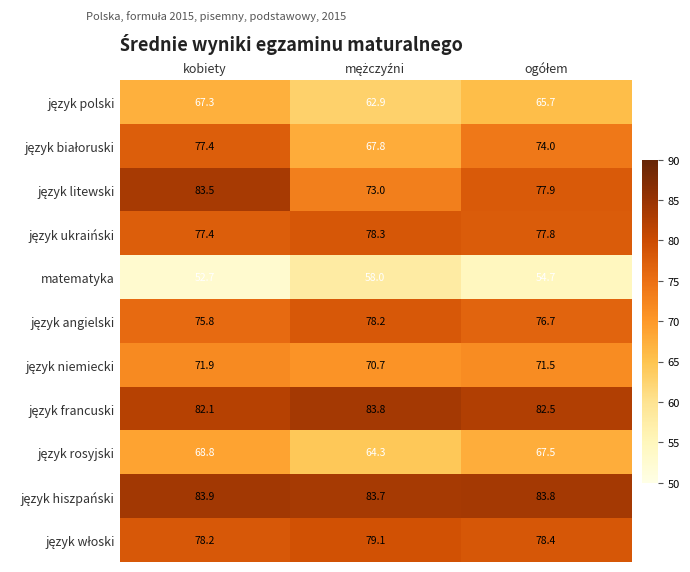

The matematyka series shows 78.7 at kobiety. True or false?

False